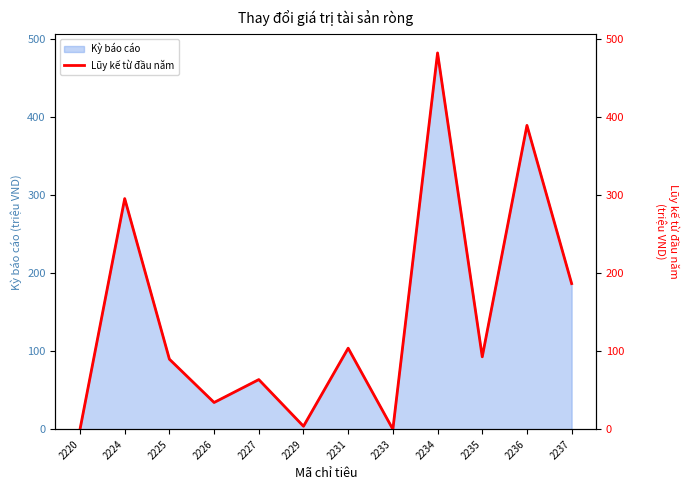

Which label corresponds to the largest value in the chart?

2234